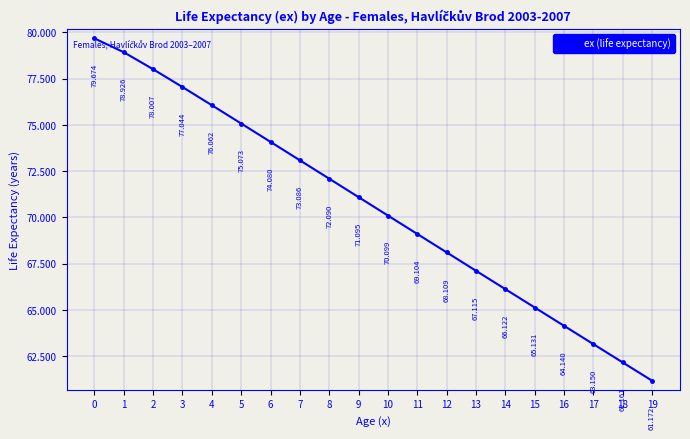

Rank the categories by value from lowest to highest.

19, 18, 17, 16, 15, 14, 13, 12, 11, 10, 9, 8, 7, 6, 5, 4, 3, 2, 1, 0